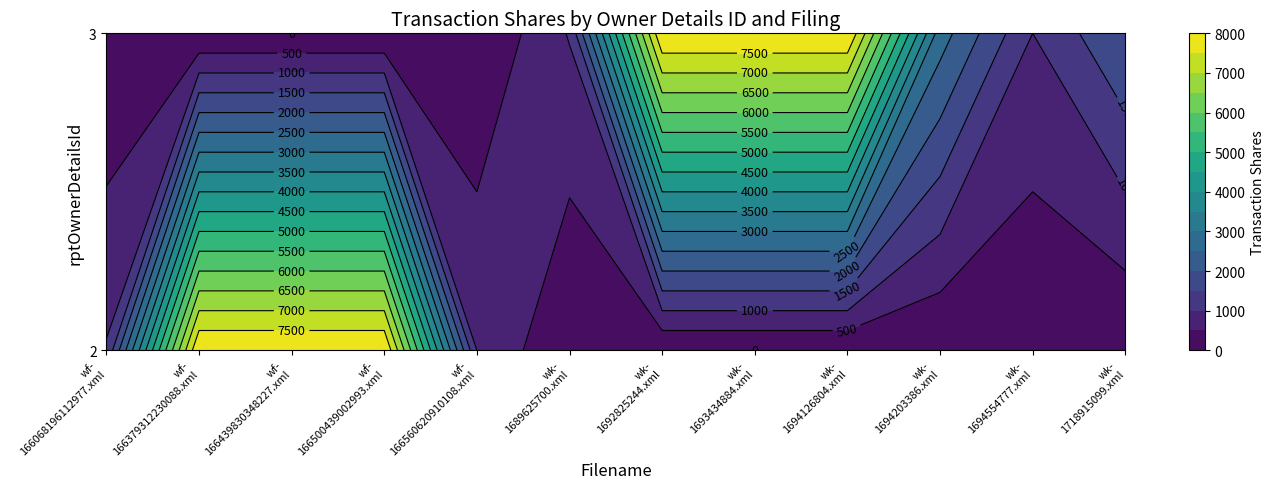

Rank the series by their average value, from highest to lowest.

2, 3